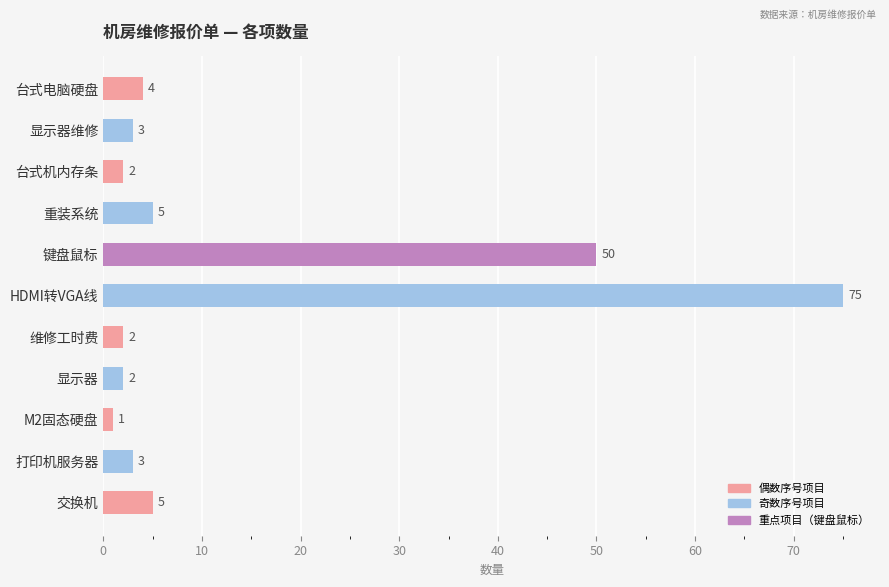

What is the greatest value displayed?

75